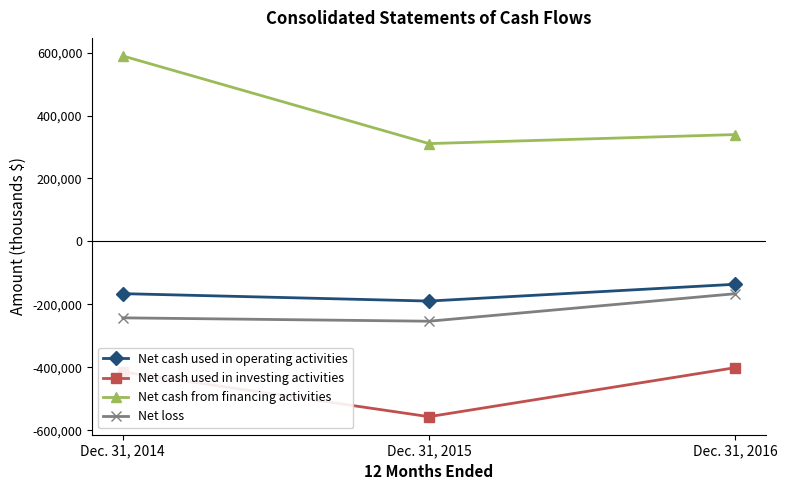

Is the value of Net cash used in operating activities at Dec. 31, 2016 greater than the value of Net loss at Dec. 31, 2016?

Yes